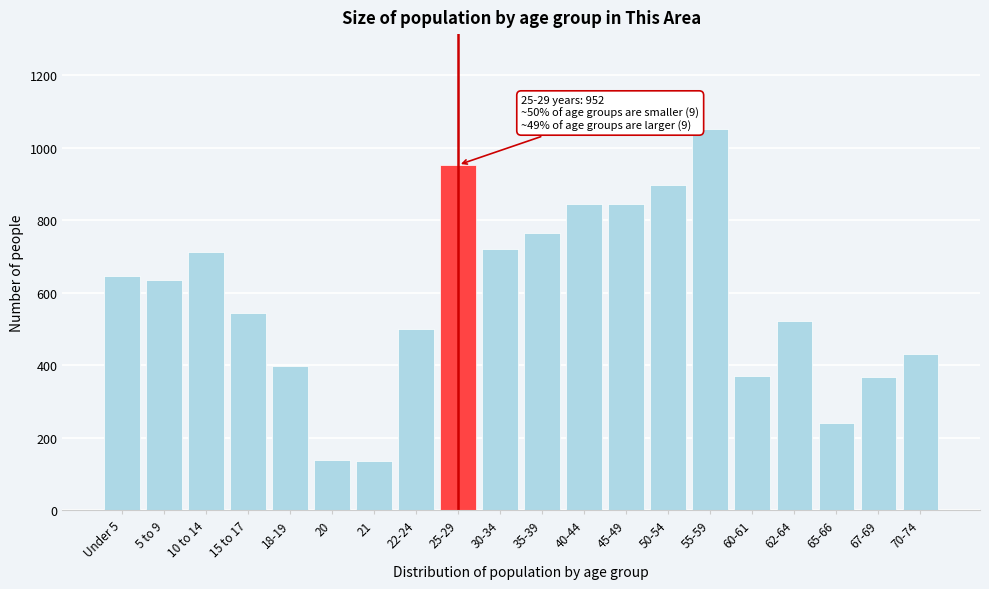

What is the average value?

586